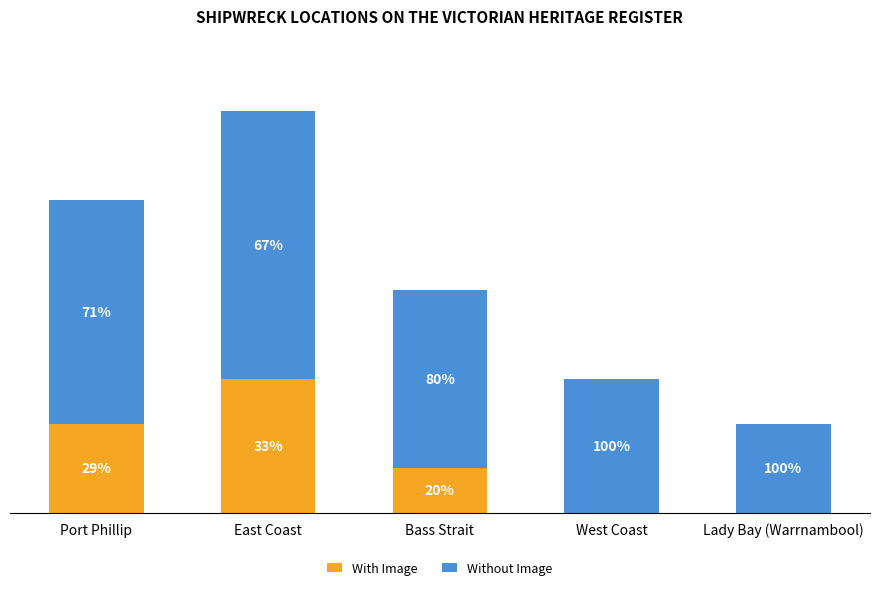

At which label does Without Image first exceed 4?

Port Phillip